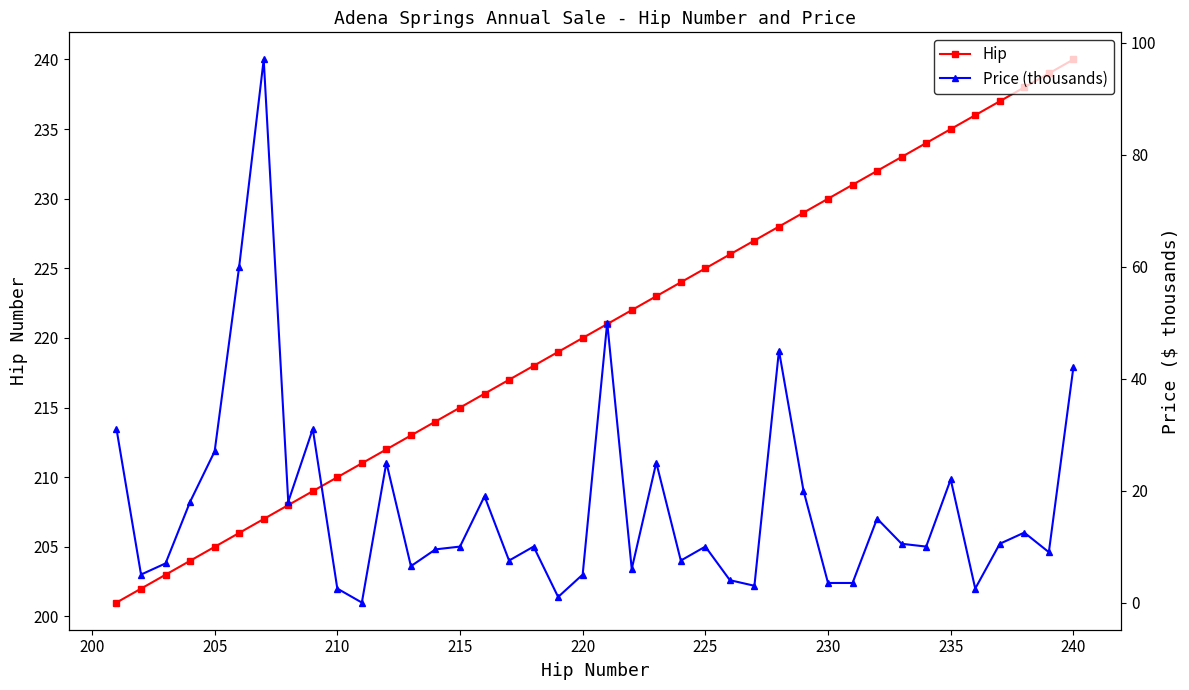

True or false: Hip has more than 1 interior local peaks.

False